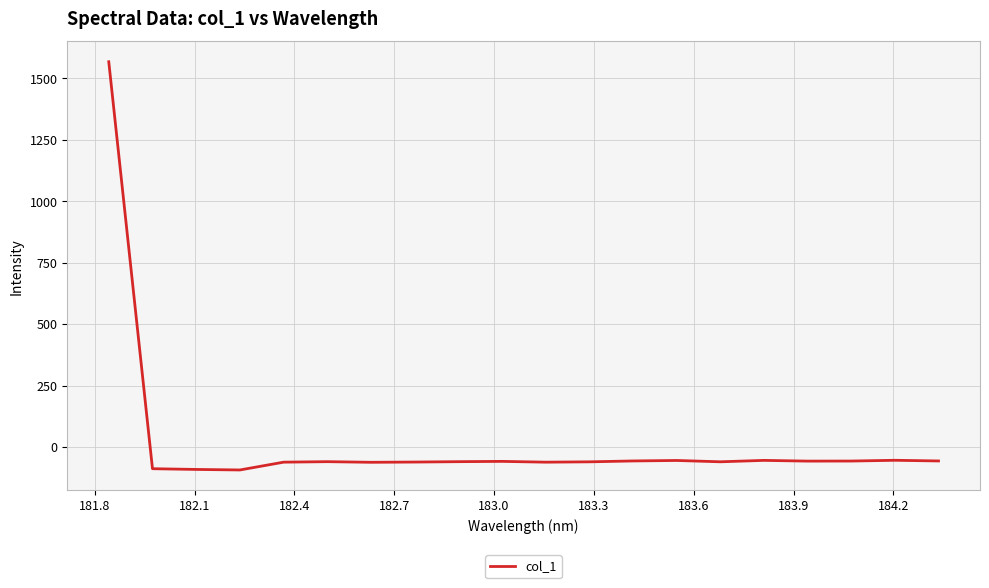

What is the difference between the maximum and minimum values?

1660.1